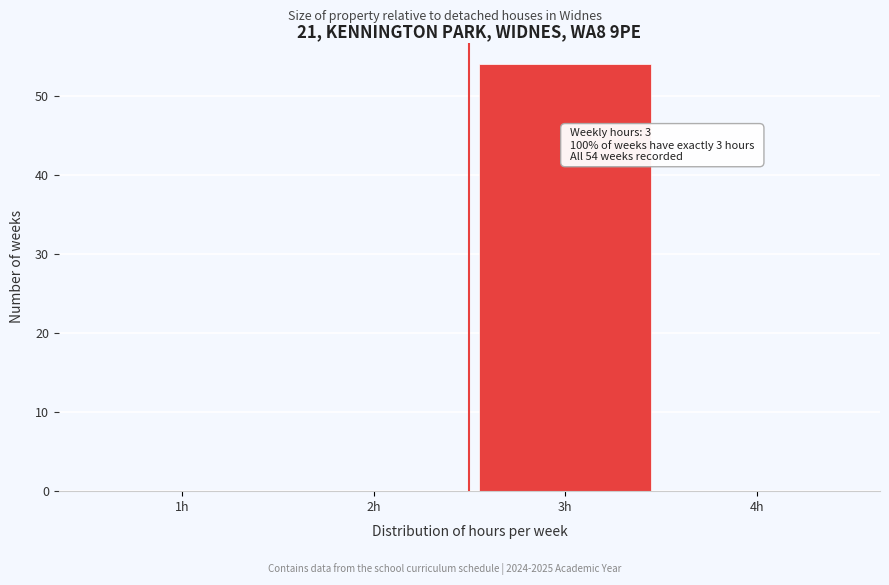

Reading left to right, transcribe all the data shown in this chart.

1h=0	2h=0	3h=54	4h=0